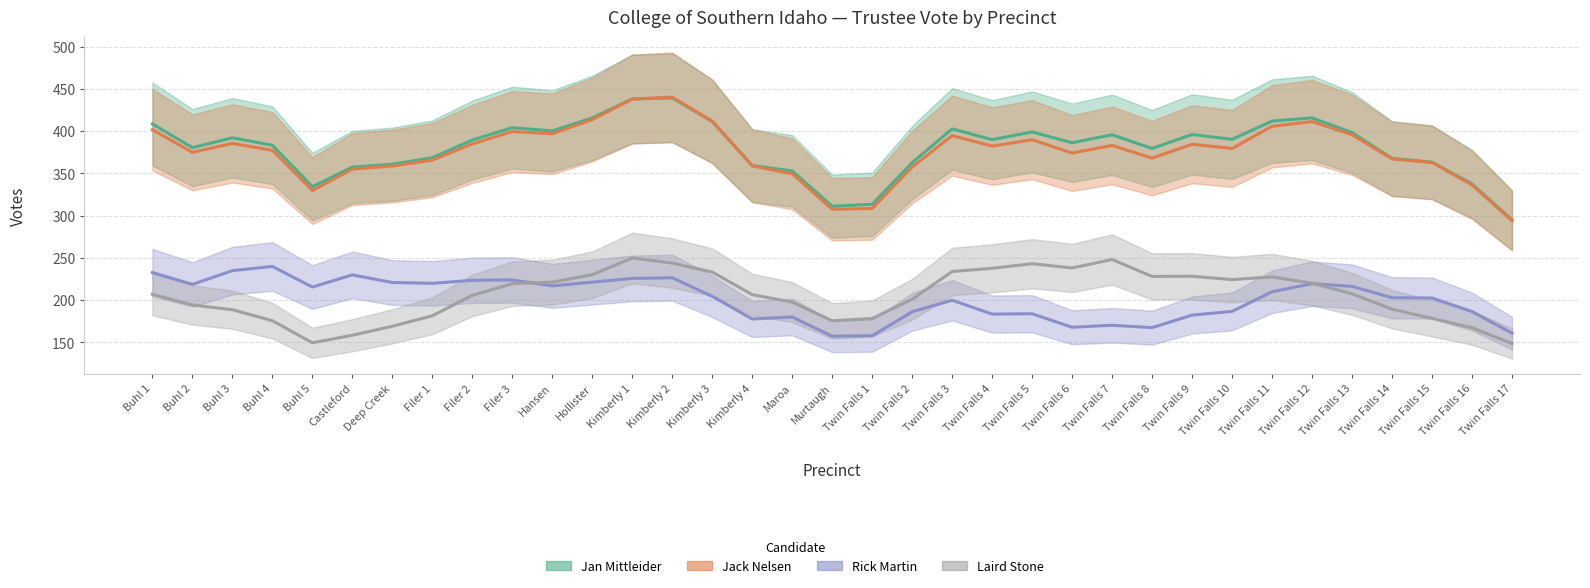

Which series has the largest range (max minus min)?

Jack Nelsen